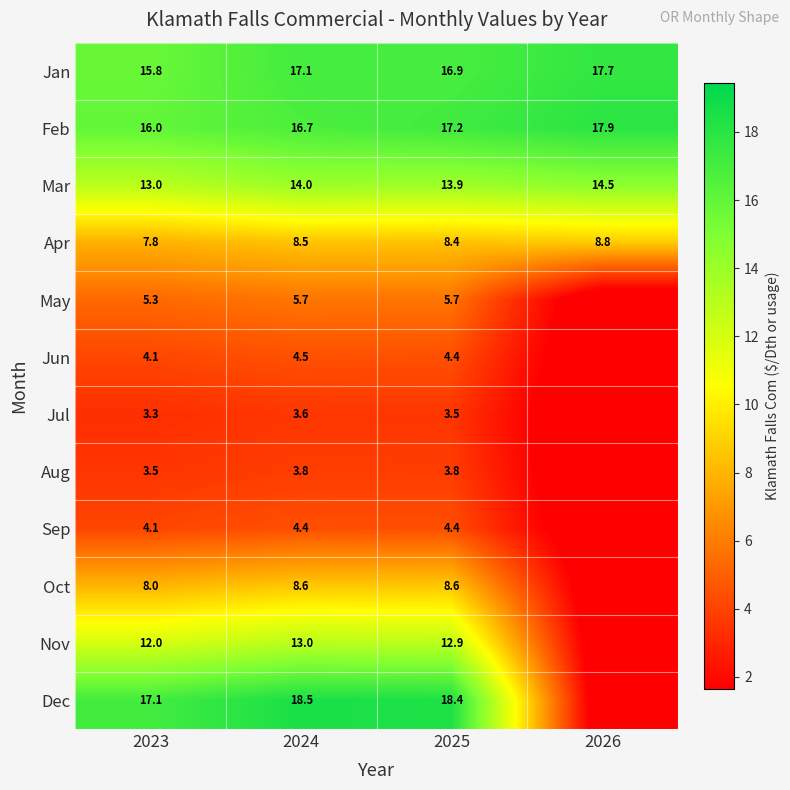

Between 2023 and 2024, which is larger?

2024